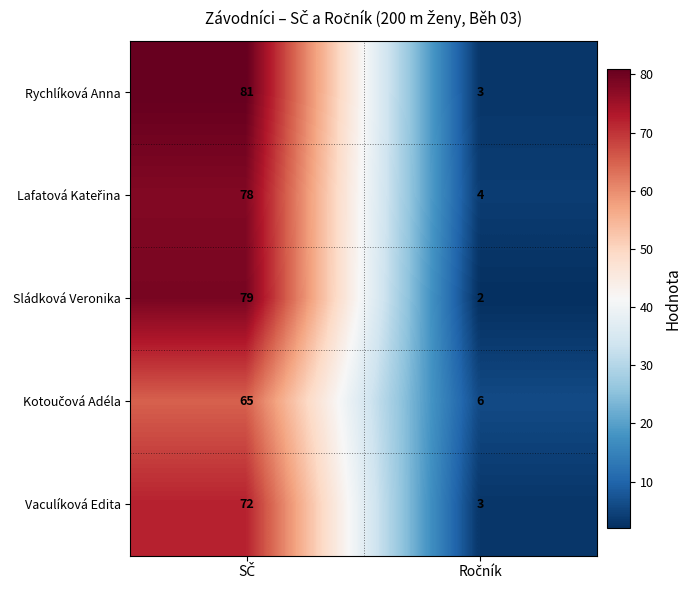

What is the lowest value of the Vaculíková Edita series?

3